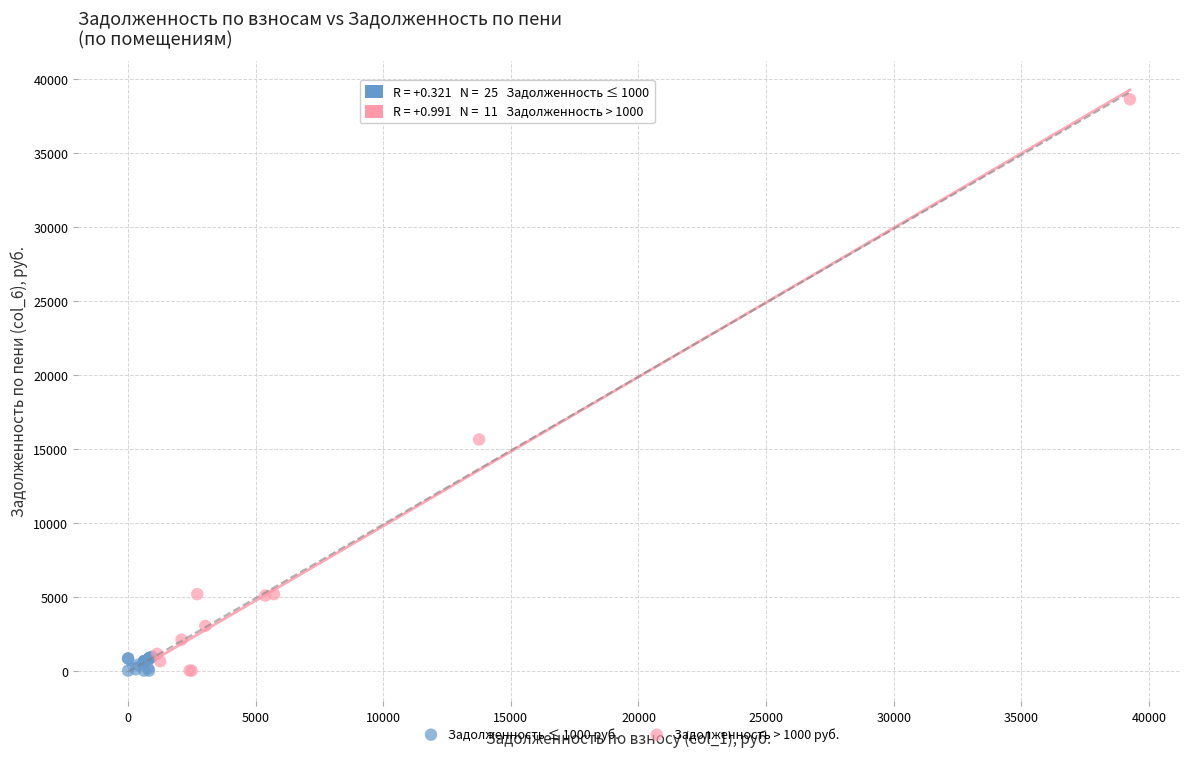

Which series has the widest spread of Y values?

Задолженность > 1000 руб.